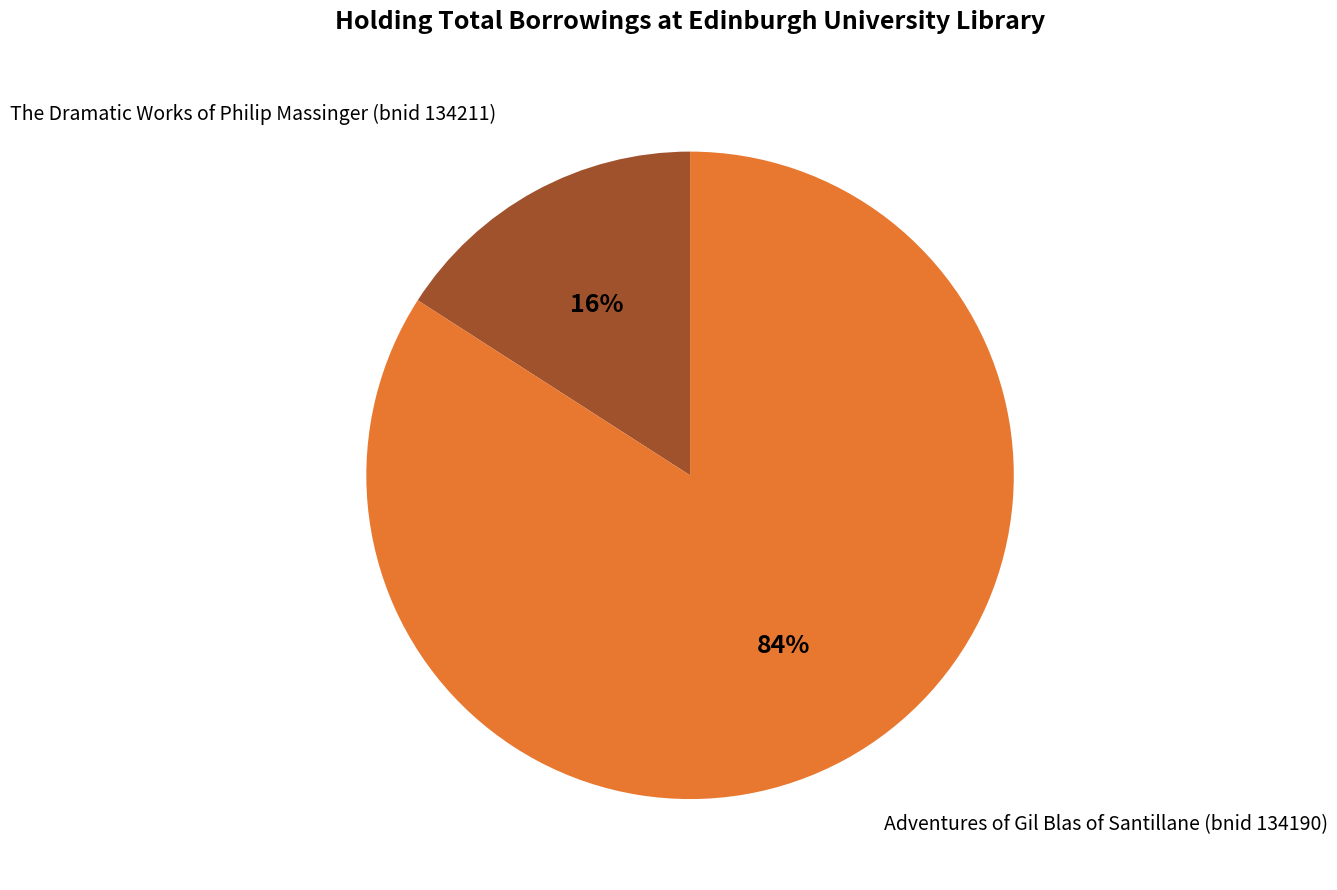

To the nearest percent, what is the average slice percentage?

50%